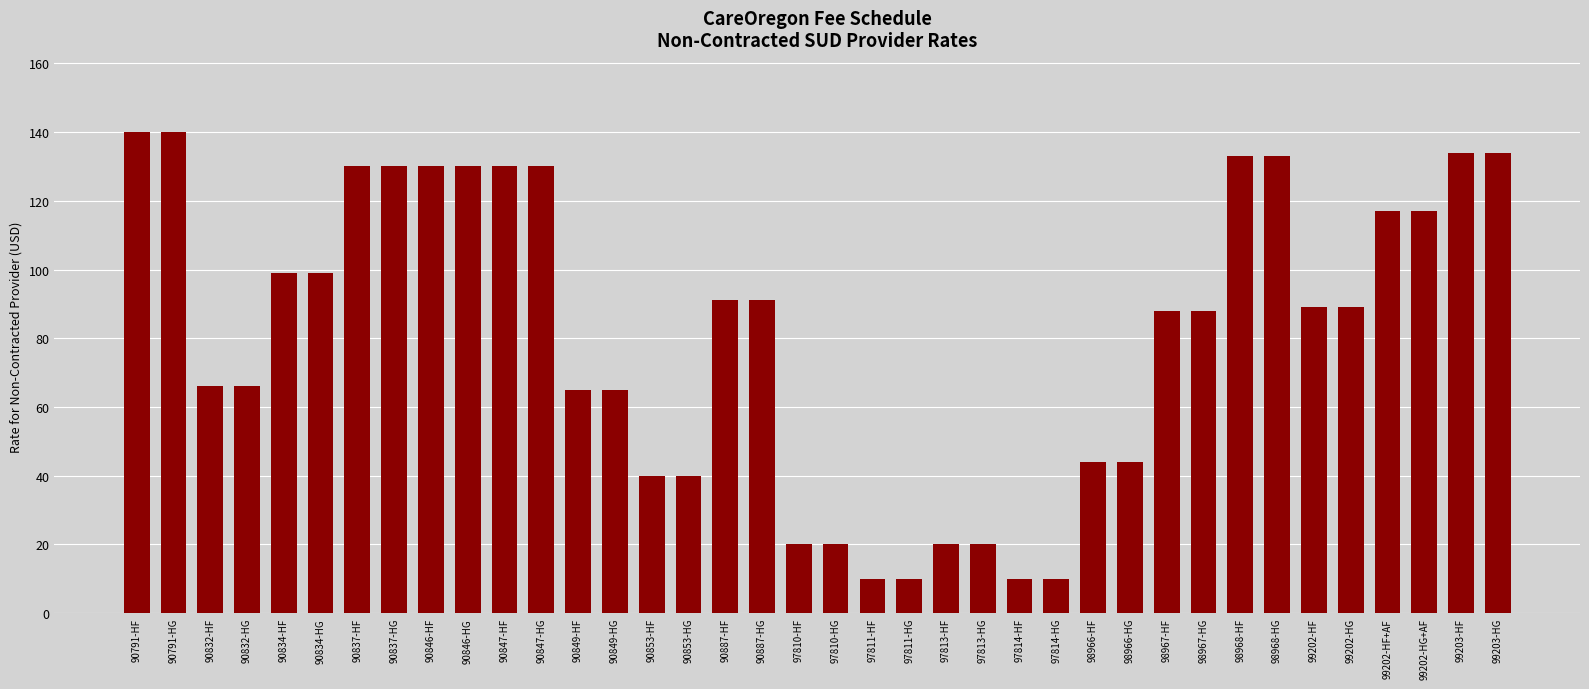

What is the difference between the values at 90887-HF and 90849-HF?

26